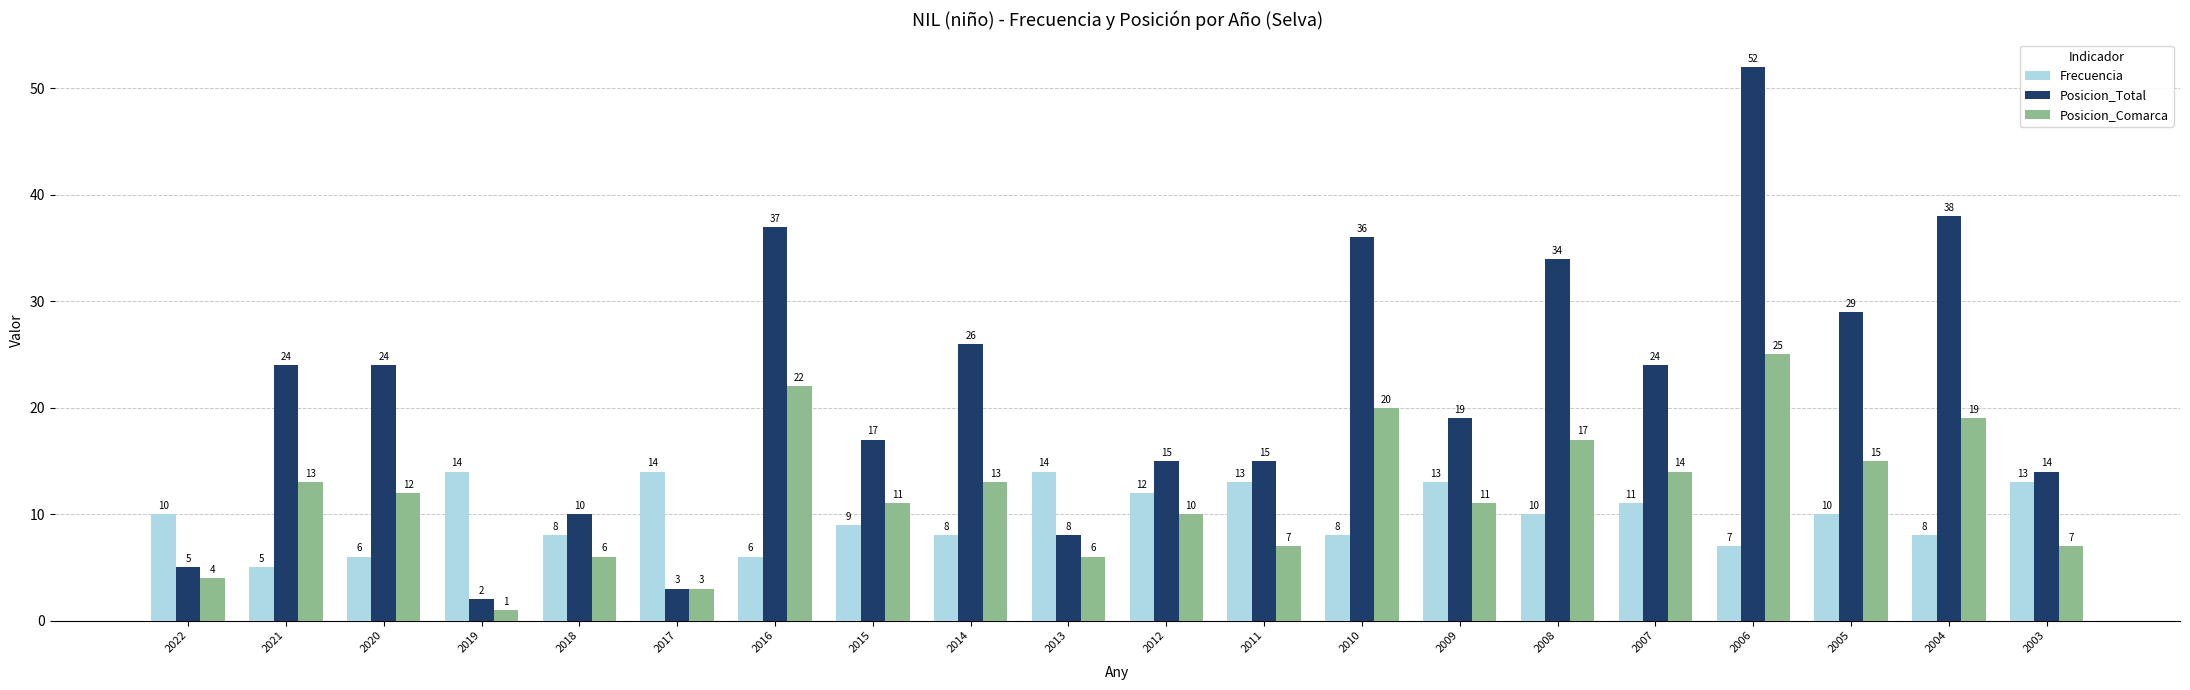

What is the difference between the maximum and minimum values in the Posicion_Total series?

50